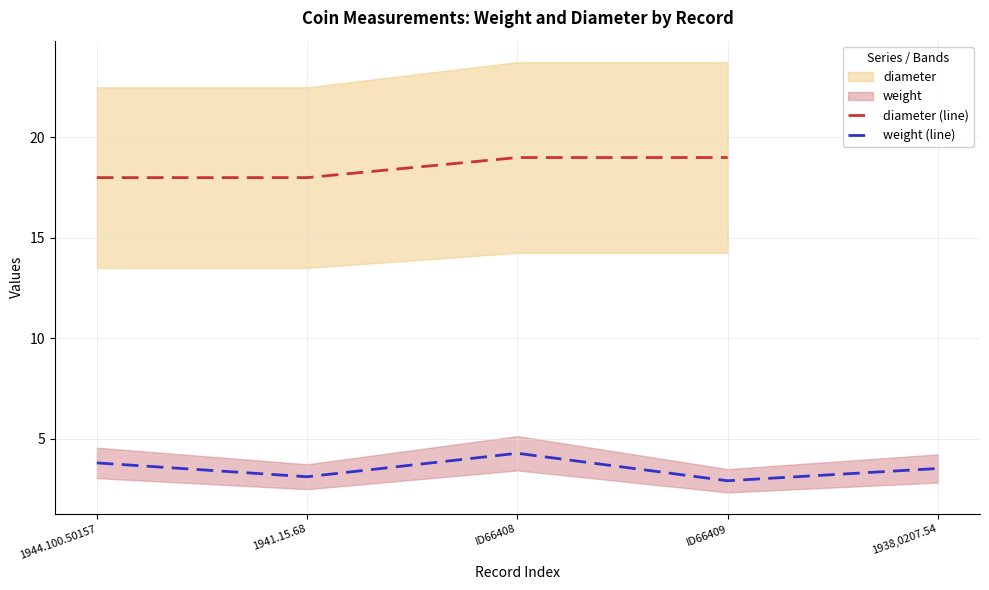

List the series in order of their peak value, lowest first.

weight (line), diameter (line)